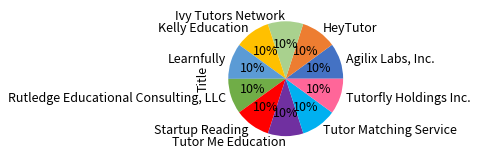

Combined, do Tutorfly Holdings Inc. and HeyTutor account for over 50%?

No